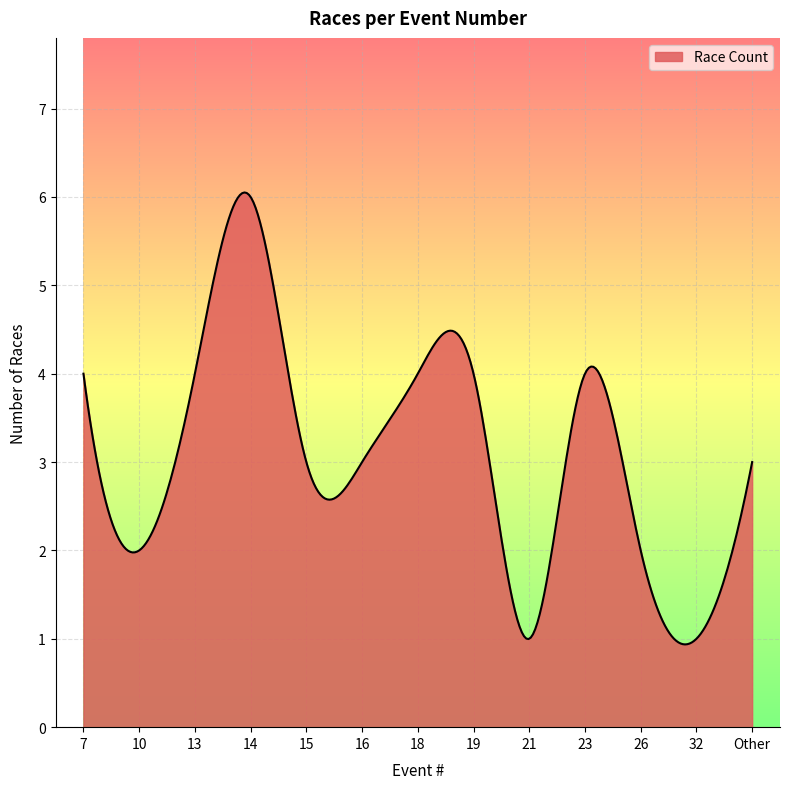

What is the smallest value displayed?

0.9